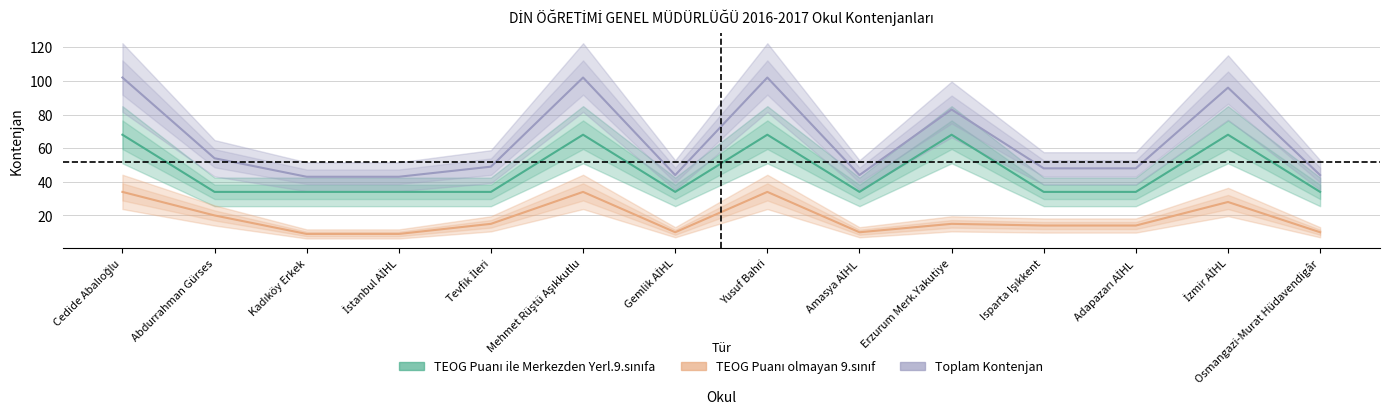

Which has a higher value, İzmir AİHL or Kadıköy Erkek?

İzmir AİHL